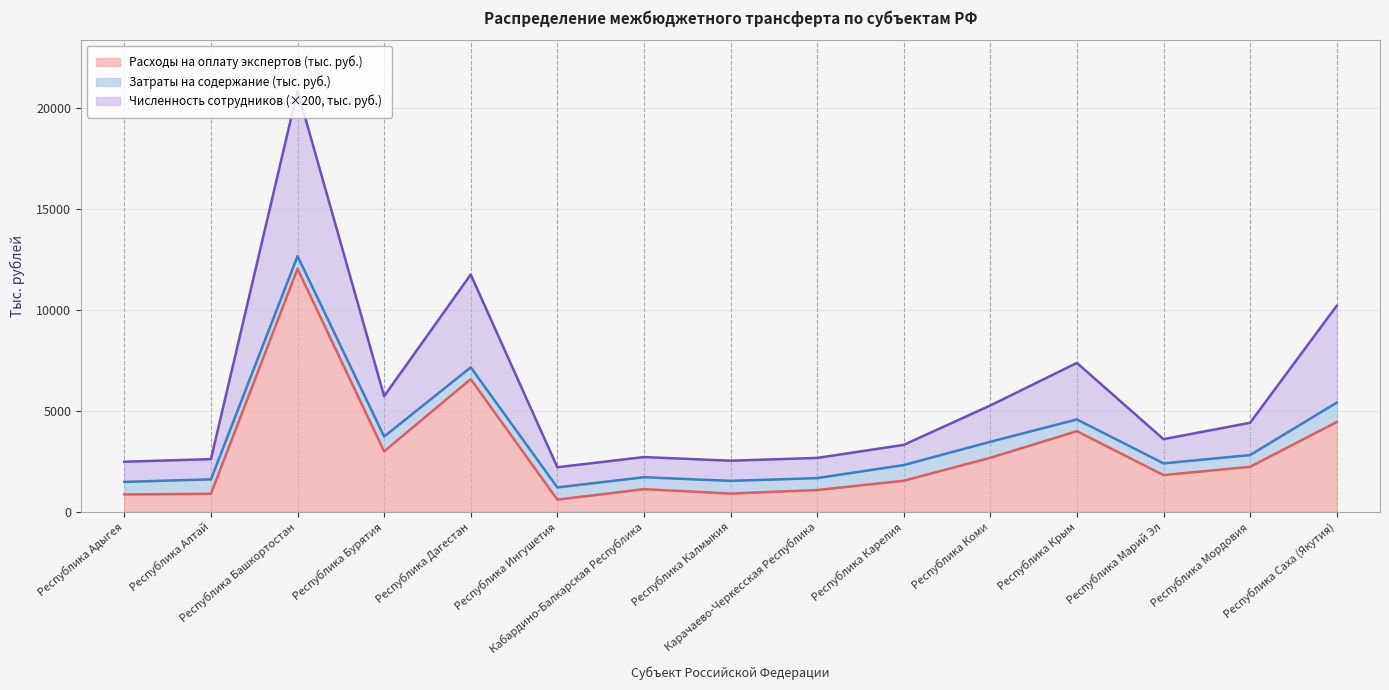

What is the value of the Численность сотрудников point at the 13th from the left?

3587.3